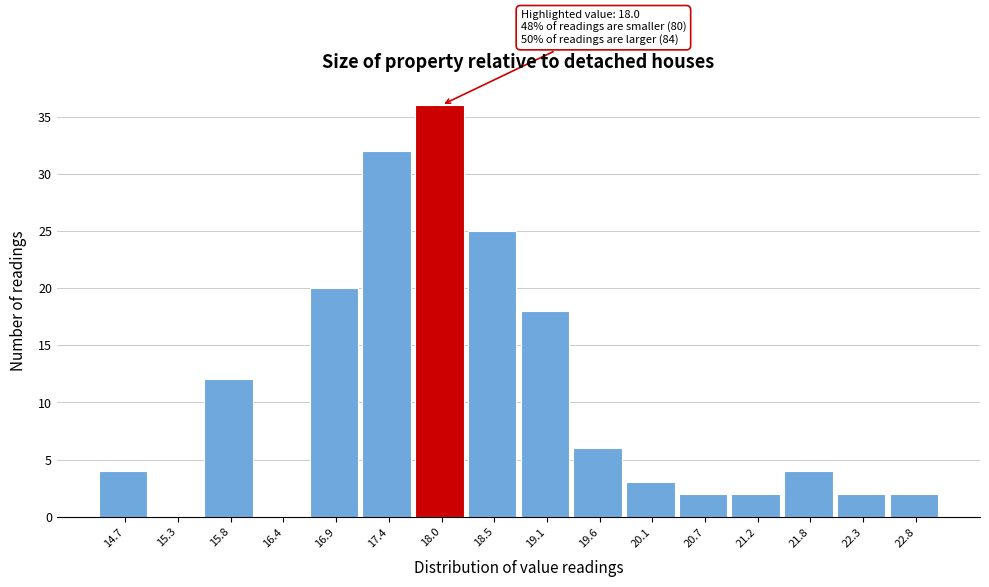

Which range on the x-axis has the tallest bar?

17.7 to 18.2